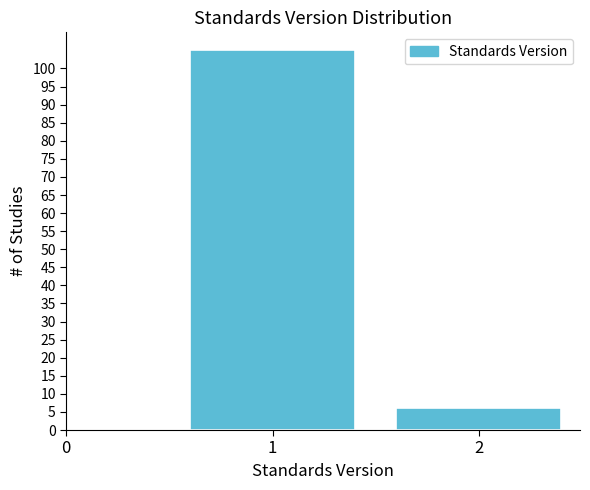

Reading right to left, transcribe all the data shown in this chart.

2=6	1=105